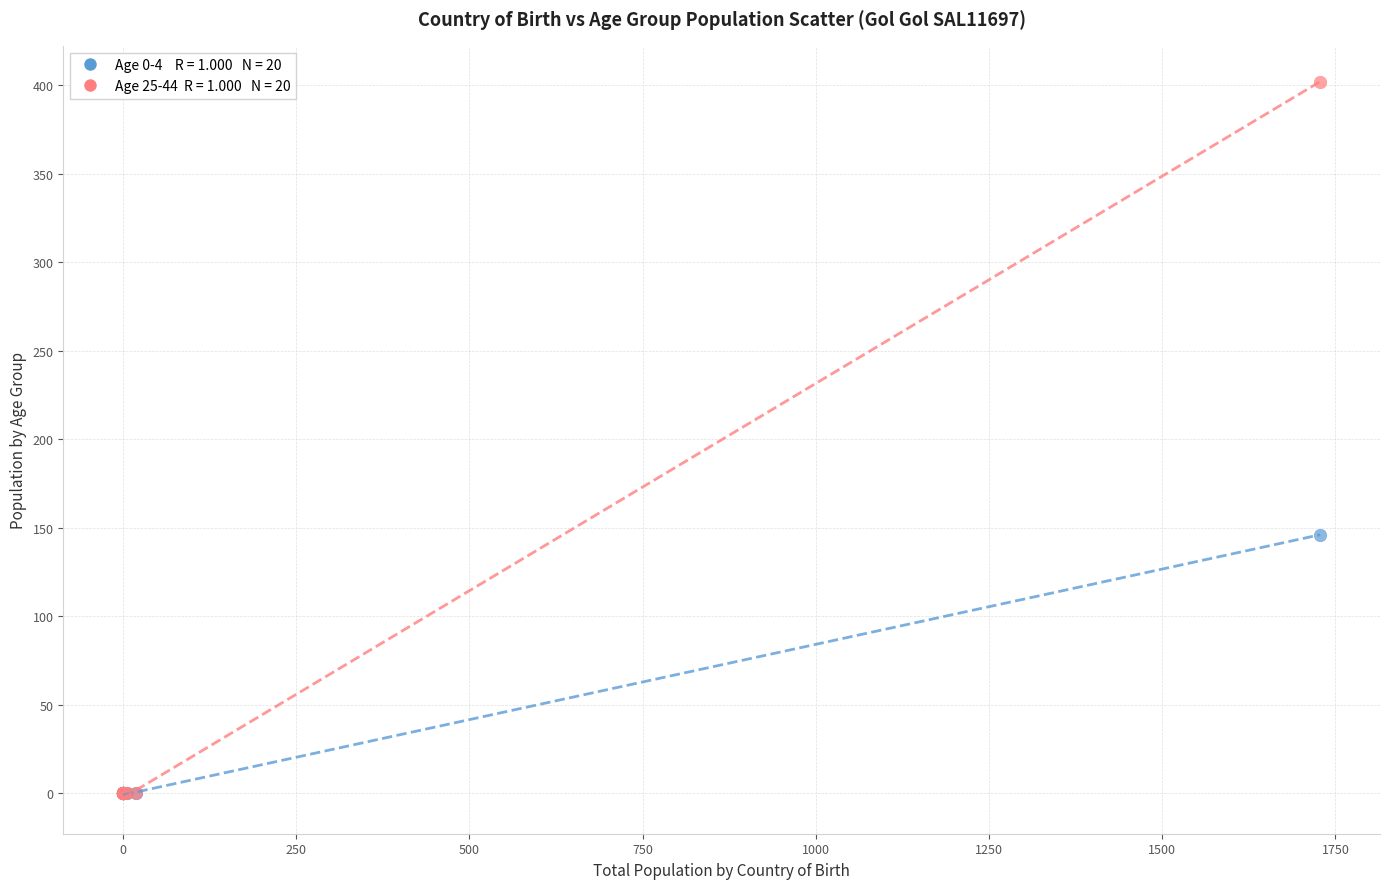

Across all series, what Y value is closest to 201?

146